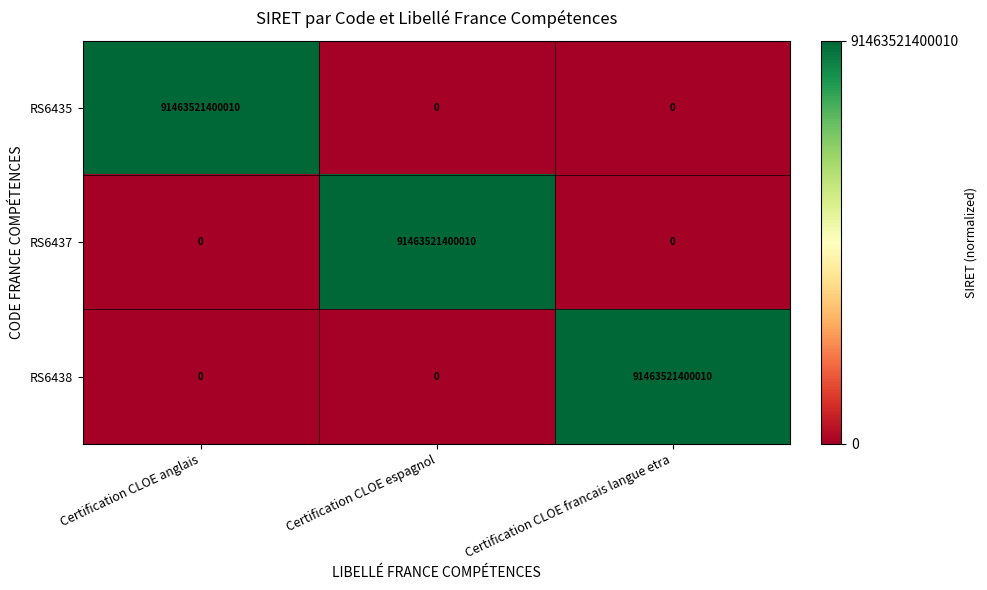

What is the difference between the RS6435 values at Certification CLOE anglais and Certification CLOE francais langue etra?

91463521400010